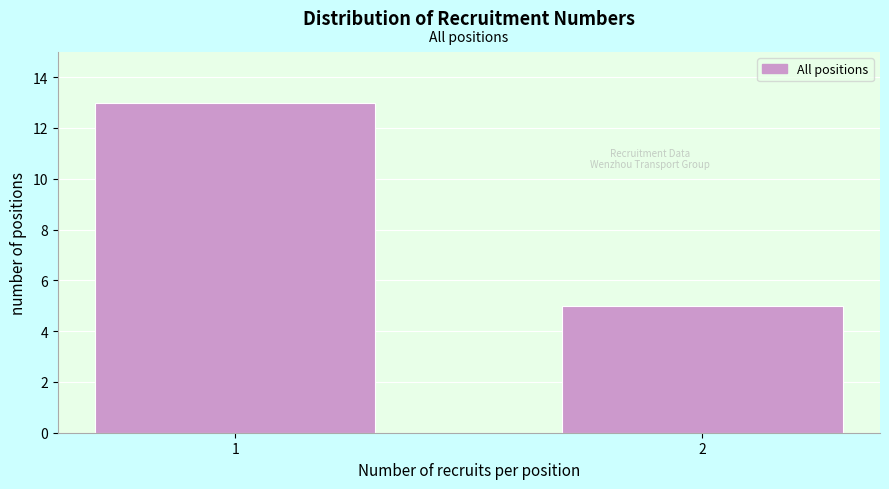

Reading left to right, what are all the values shown in this chart?

1=13	2=5